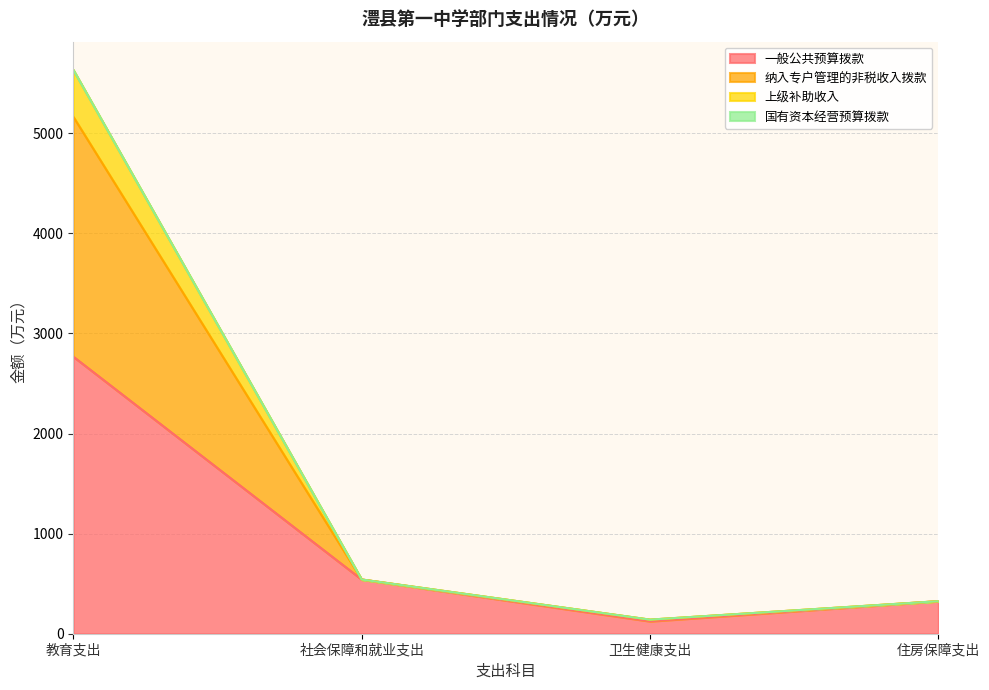

Where does the 上级补助收入 series first go above 541?

教育支出